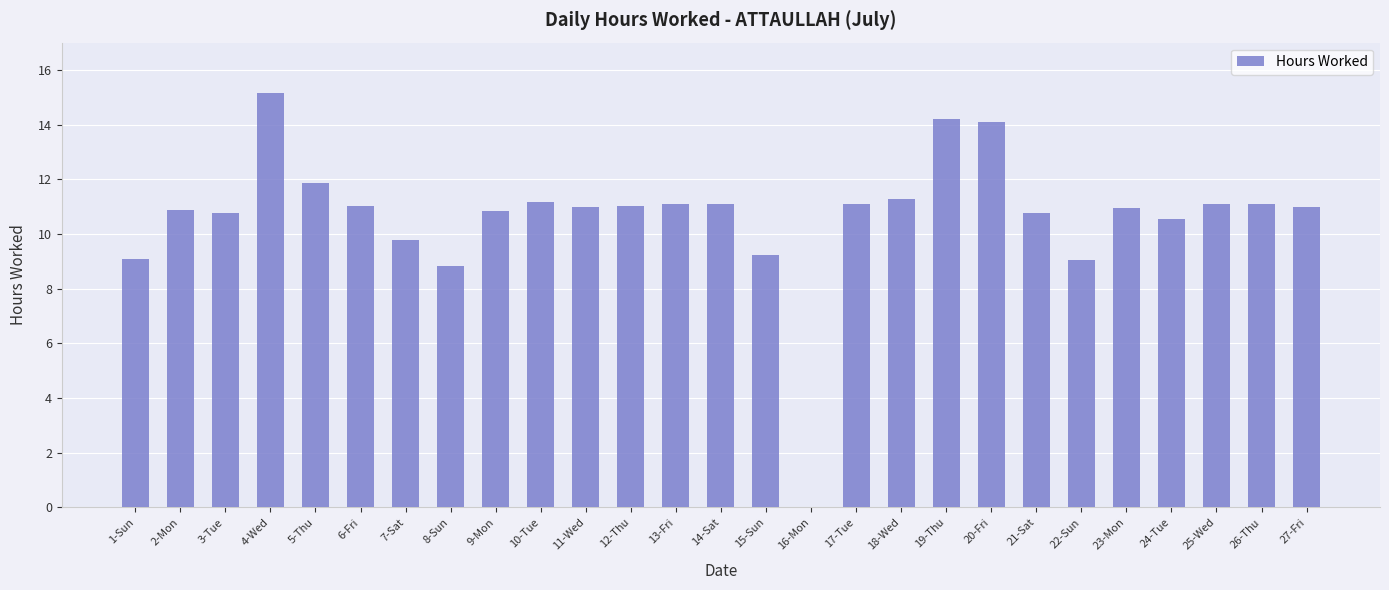

True or false: the data shows 6.4 at 23-Mon.

False